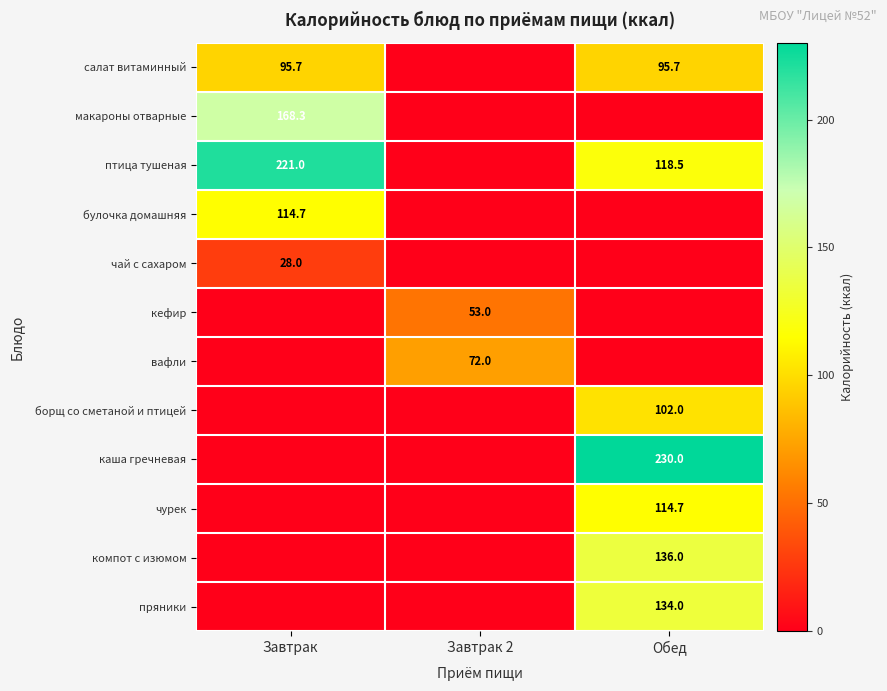

What is the sum of the салат витаминный values at Завтрак and Обед?

191.4